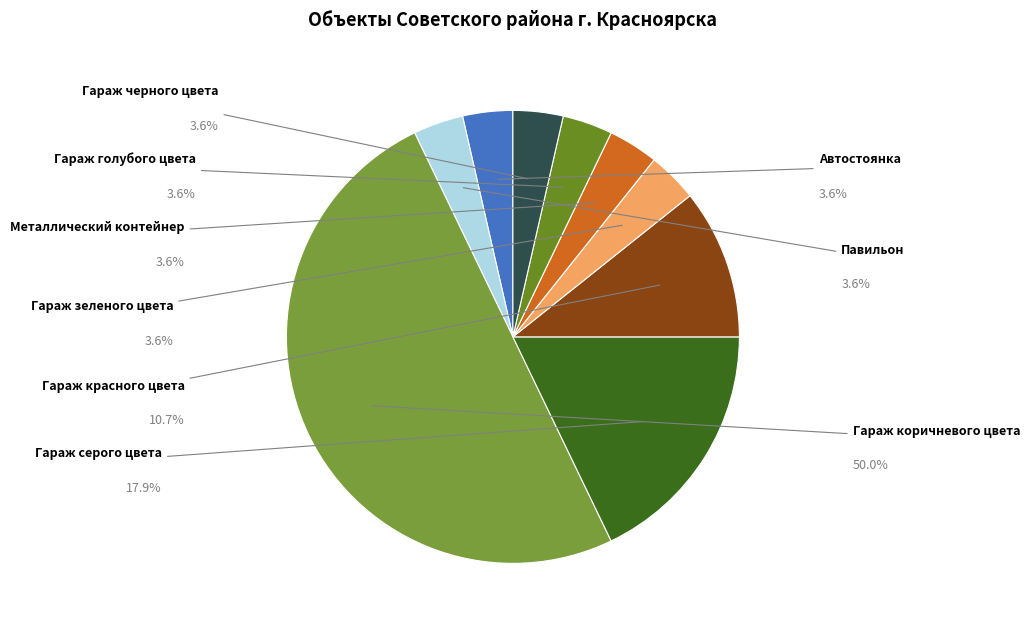

How many segments does this pie chart have?

9